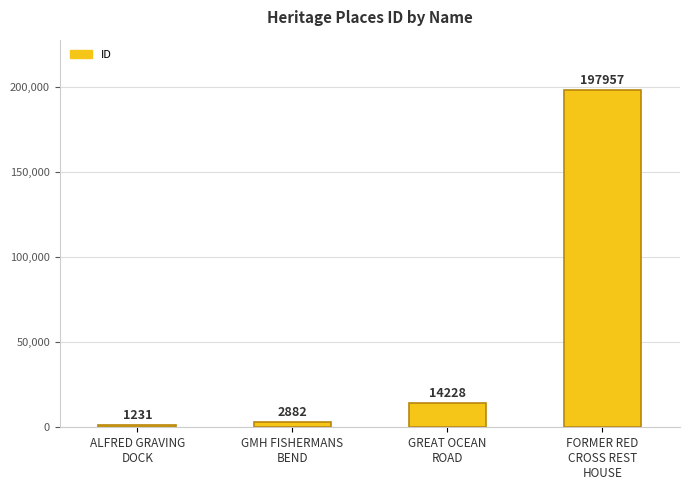

How many bars are there in total?

4